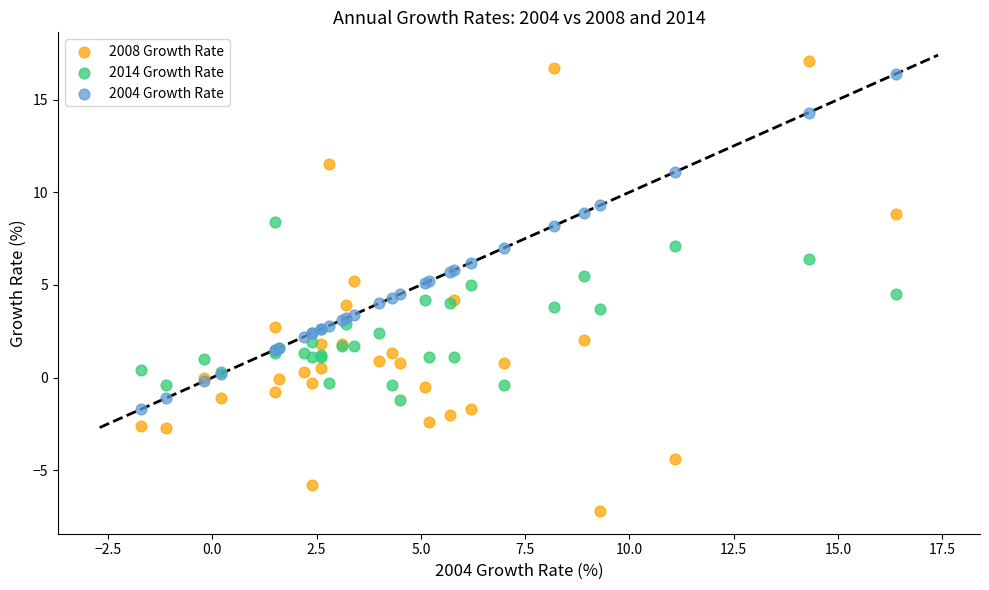

Which series has the widest spread of Y values?

2008 Growth Rate